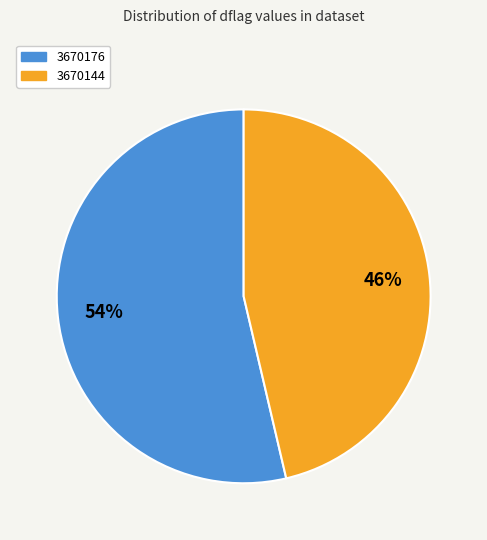

What is the smallest slice in the pie chart?

3670144